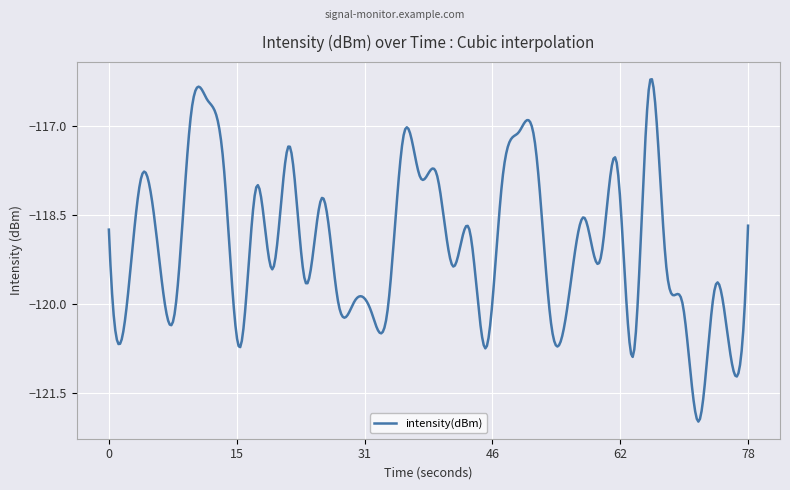

What is the smallest value displayed?

-122.0